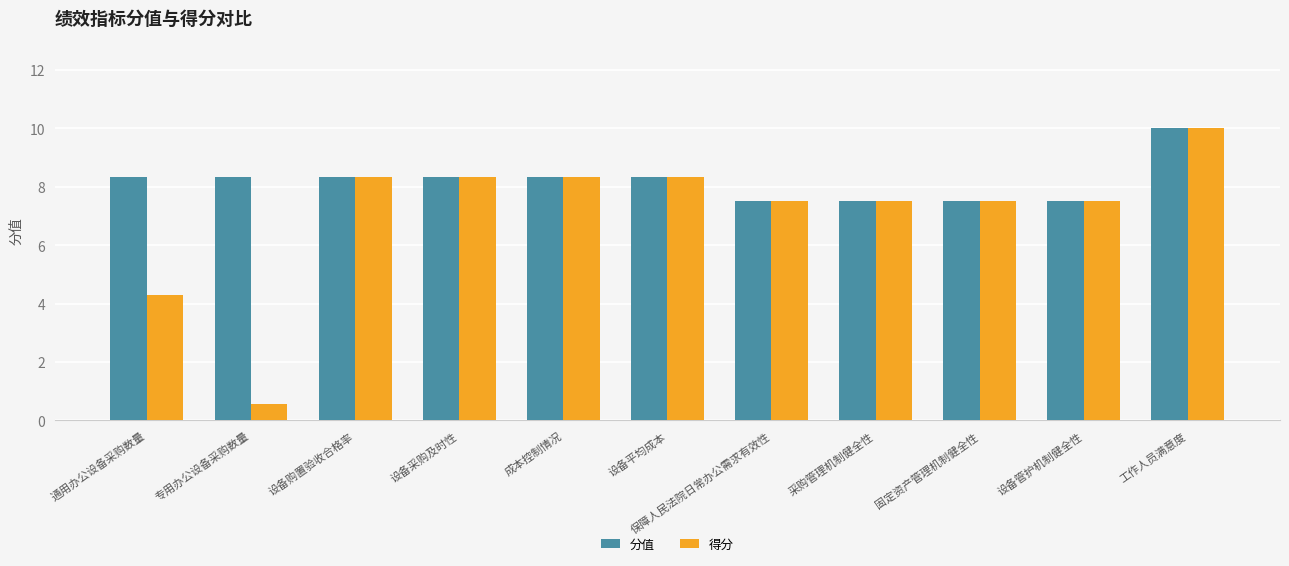

Which series has the widest spread of values?

得分